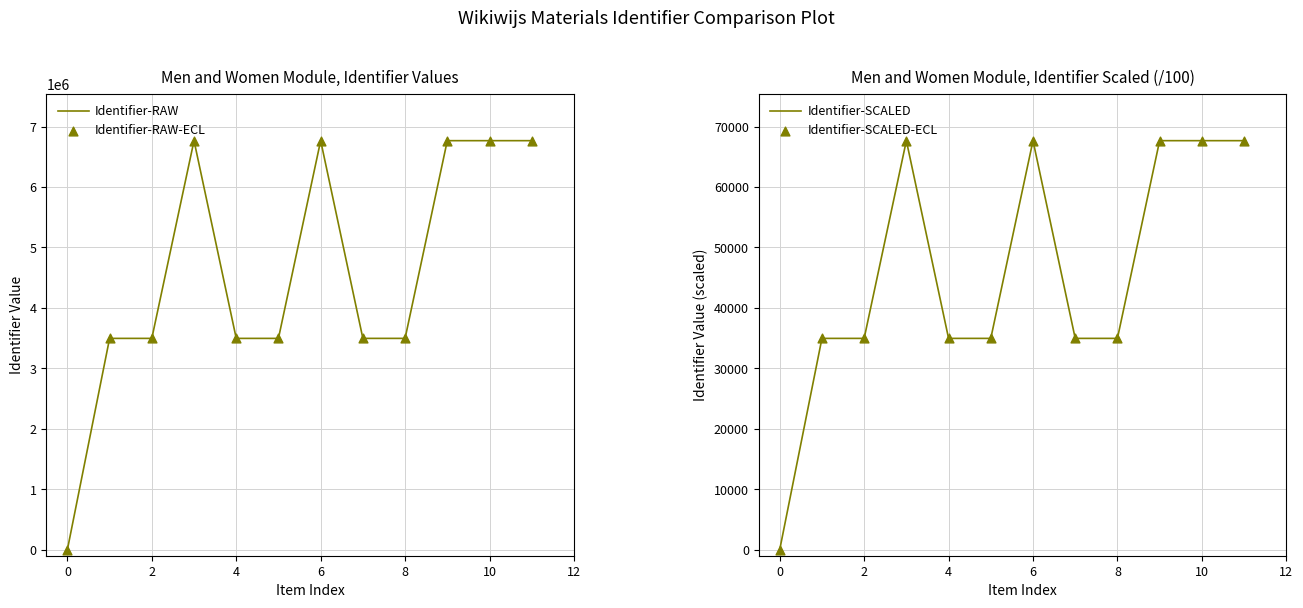

What are all the series names shown in the legend?

Identifier-RAW, Identifier-RAW-ECL, Identifier-SCALED, Identifier-SCALED-ECL